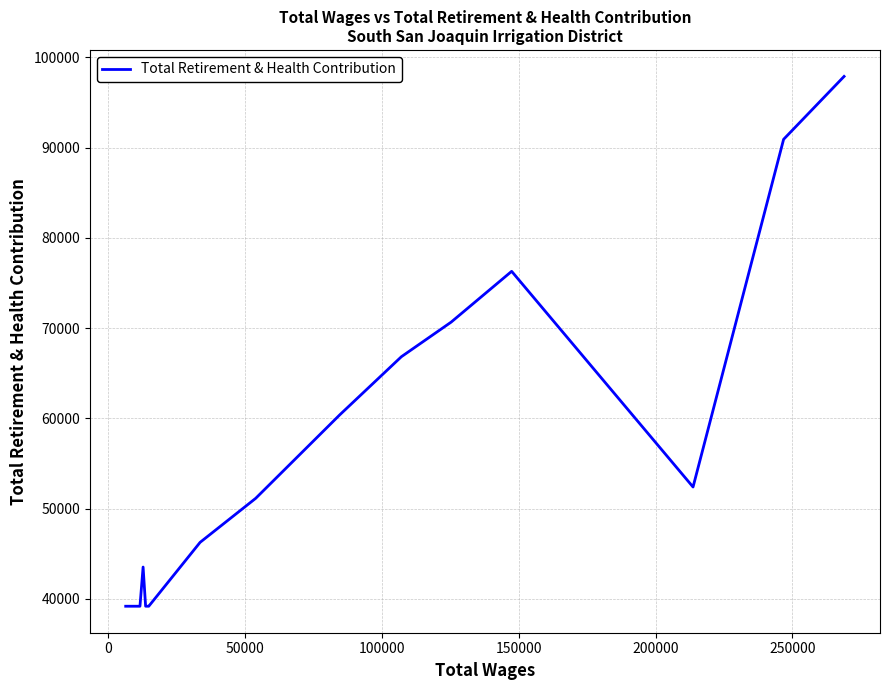

What is the difference between the maximum and minimum values?

58693